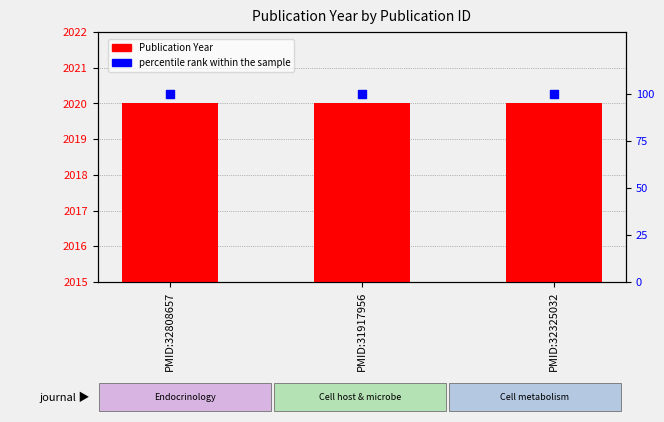

At how many categories does at least one series exceed 1375?

3